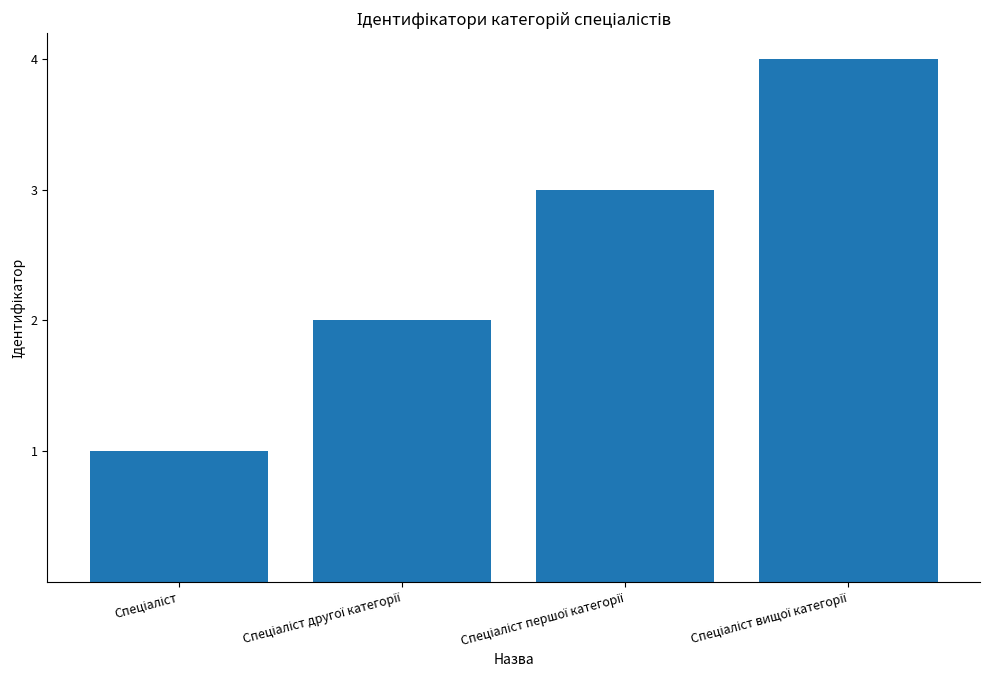

How many bars are there in total?

4